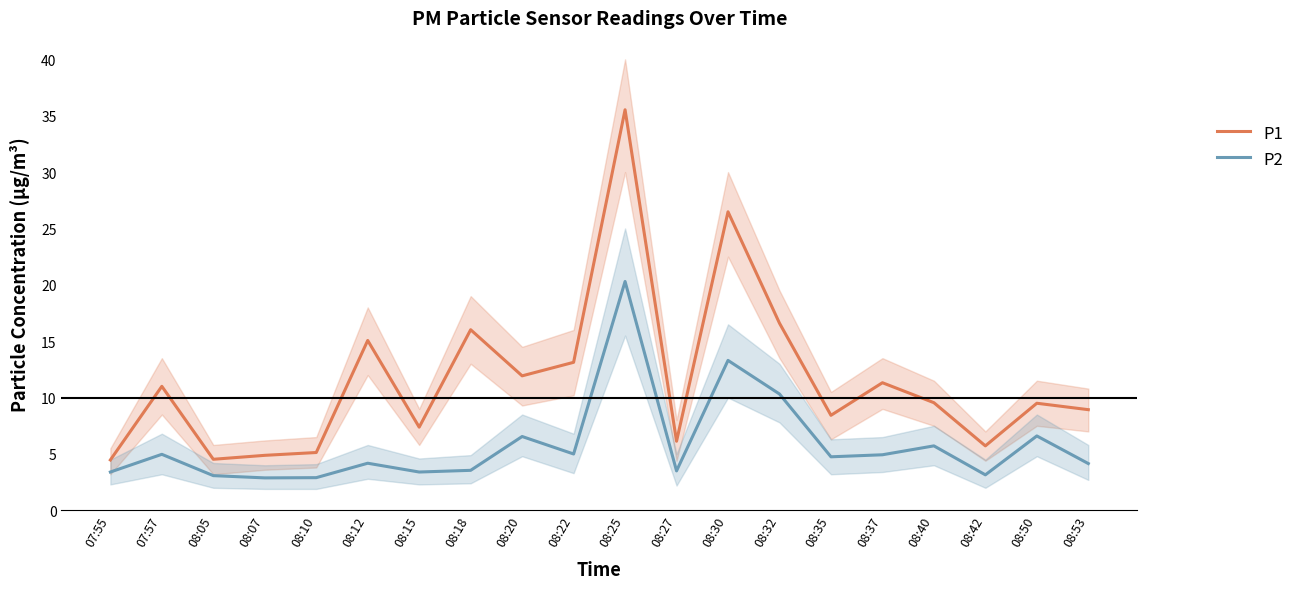

True or false: P1 has more than 0 points higher than both neighbors.

True